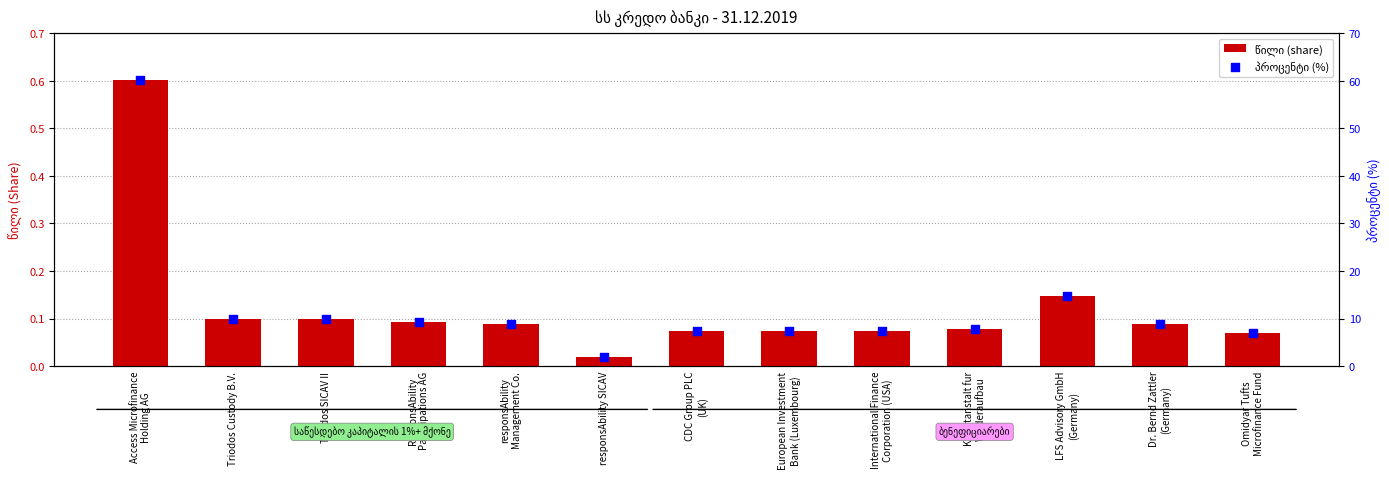

What is the total value across all series at Omidyar Tufts
Microfinance Fund?

7.0